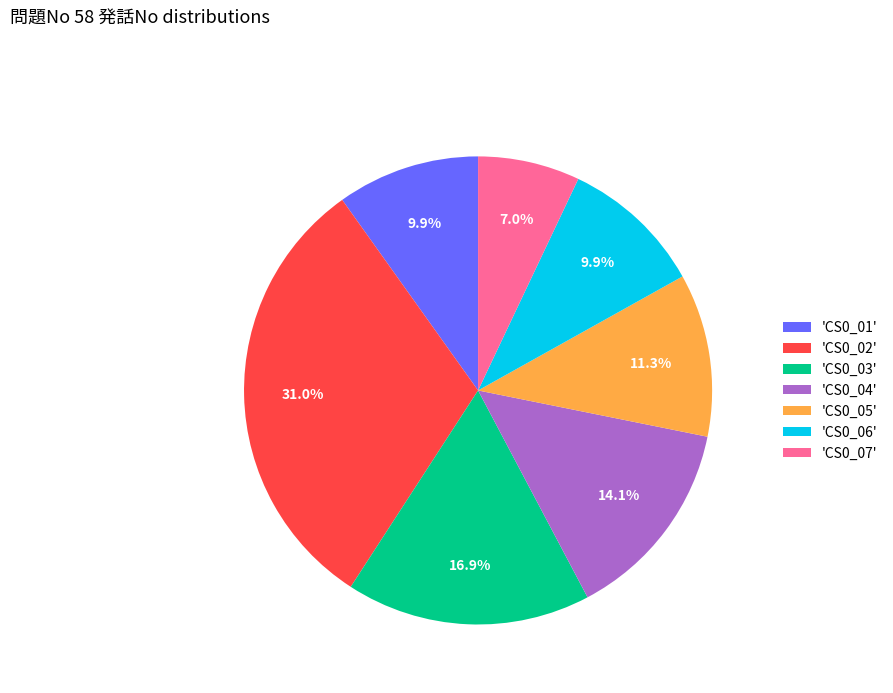

What percentage is NOT represented by 'CS0_02'?

69.0%